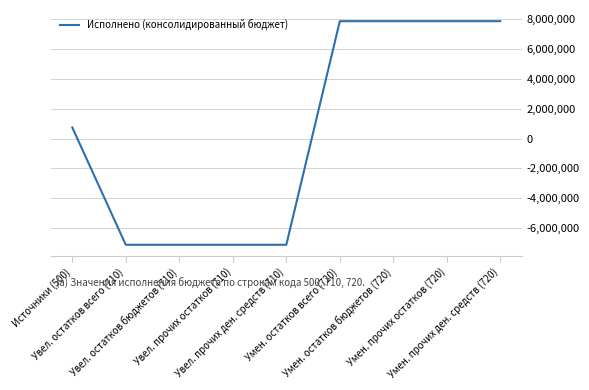

How many positive values are there?

5